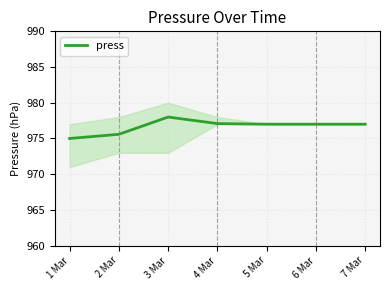

The chart shows a value of 977.1 at 4 Mar. True or false?

True